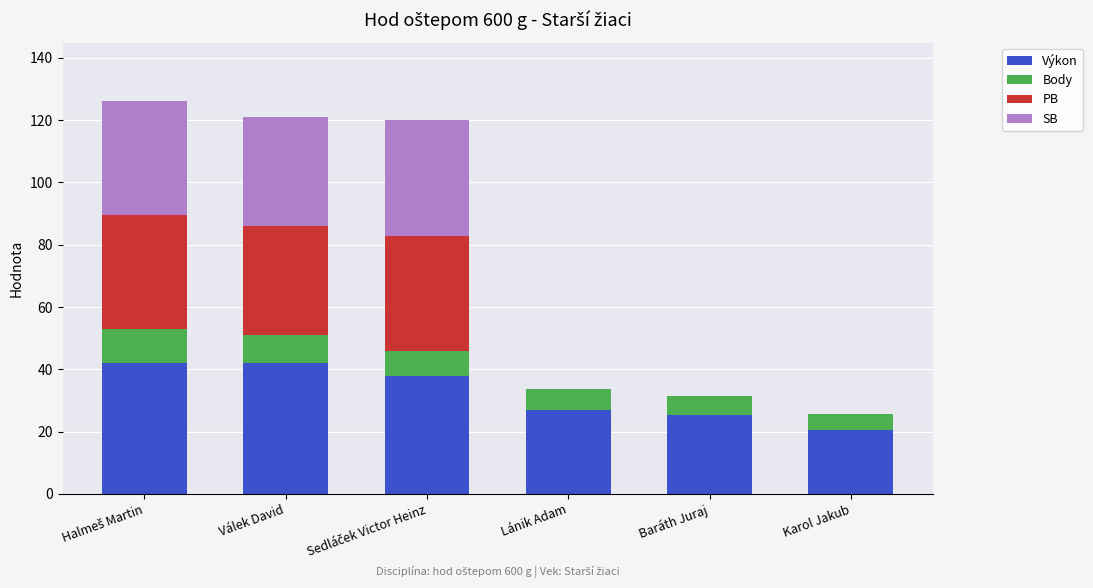

What is the total value across all series at Karol Jakub?

25.5